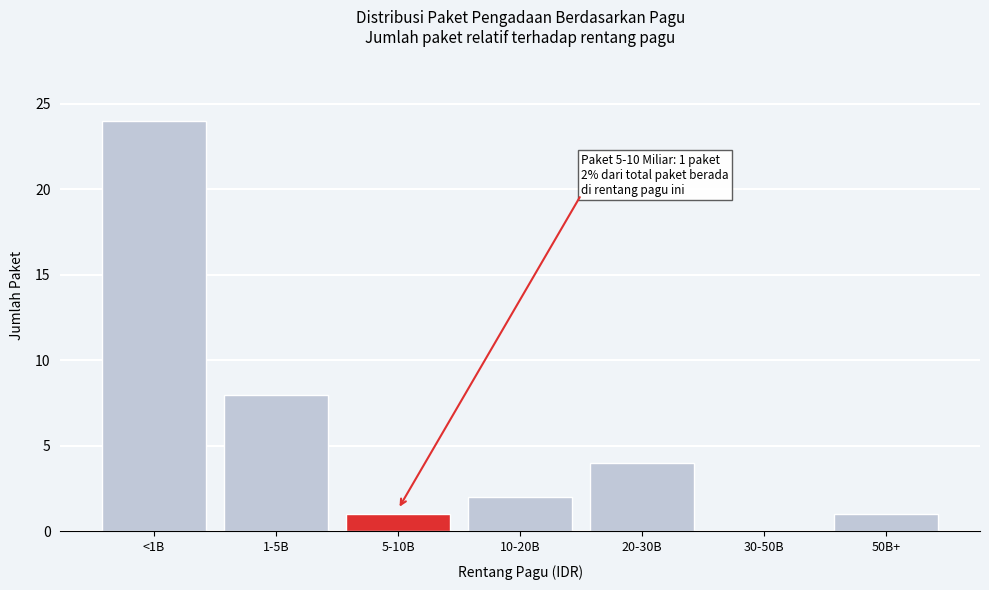

Reading left to right, list all the values displayed in this chart.

<1B=24	1-5B=8	5-10B=1	10-20B=2	20-30B=4	30-50B=0	50B+=1